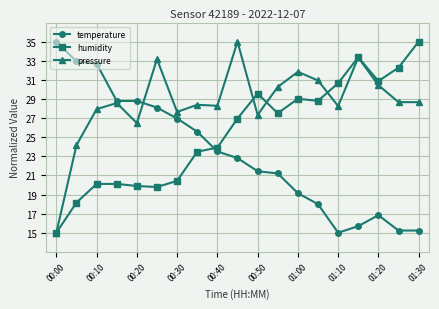

What is the minimum value for humidity?

15.0